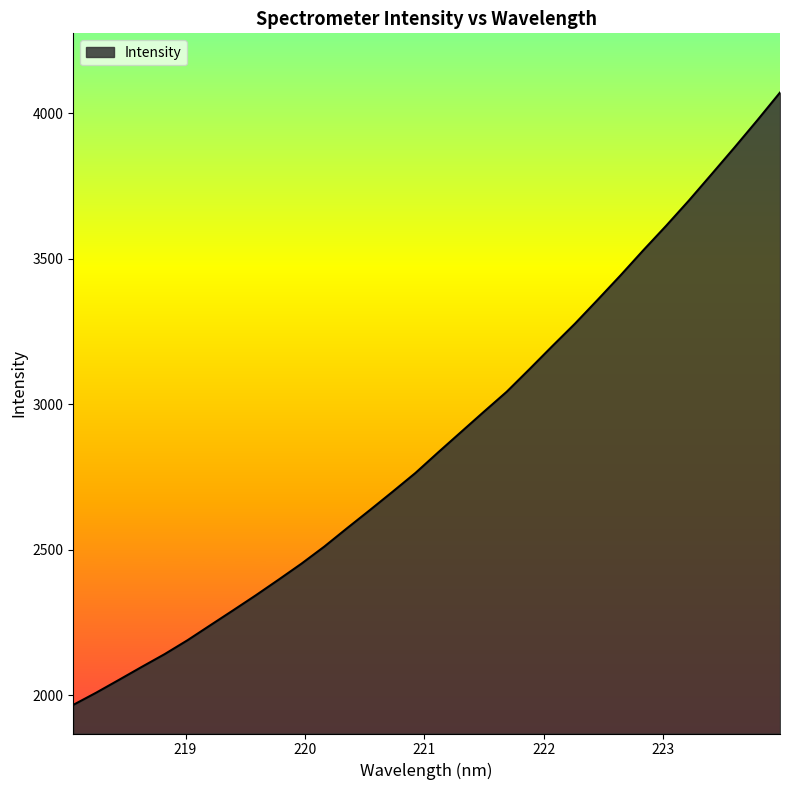

What is the difference between the maximum and minimum values?

2104.3